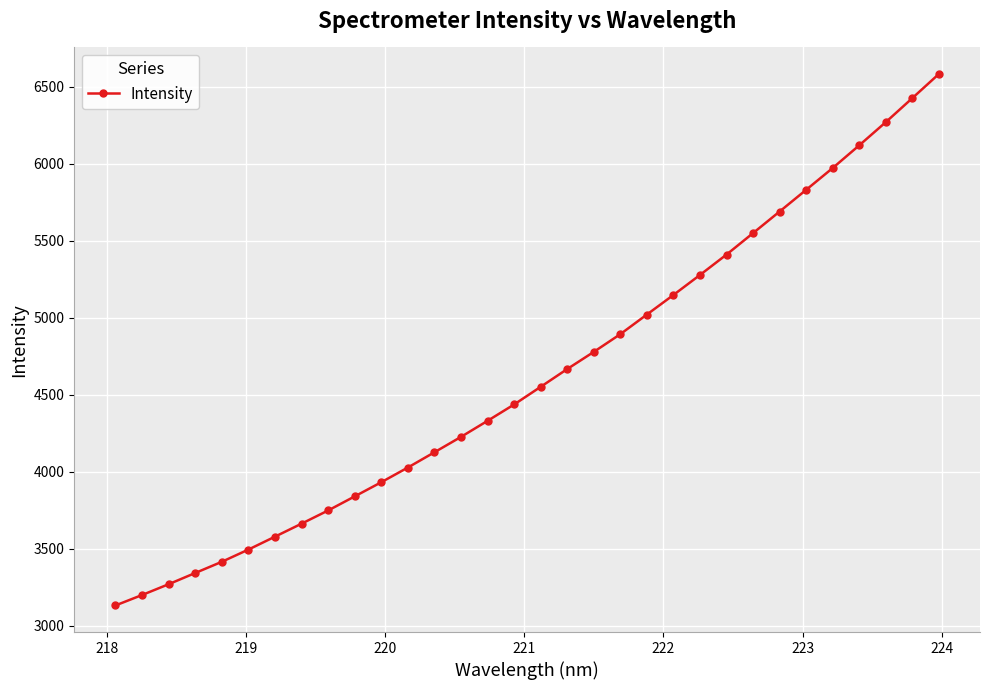

What is the maximum value shown in the chart?

6581.6